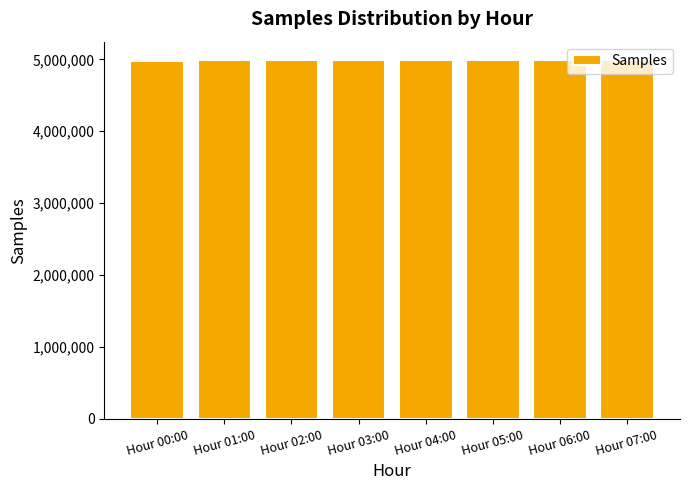

What is the sum of all values?

39929291